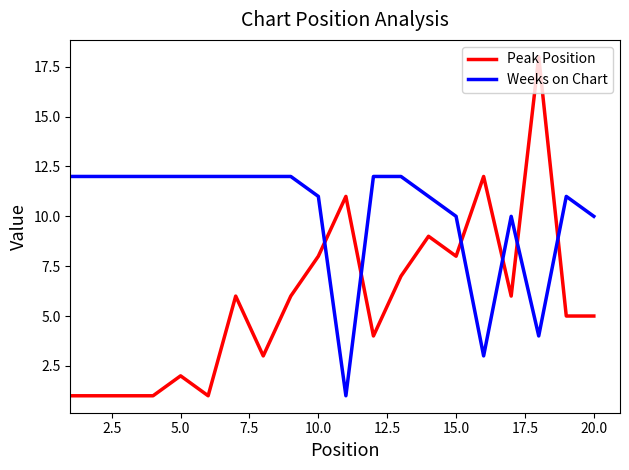

Which series has the largest range (max minus min)?

Peak Position